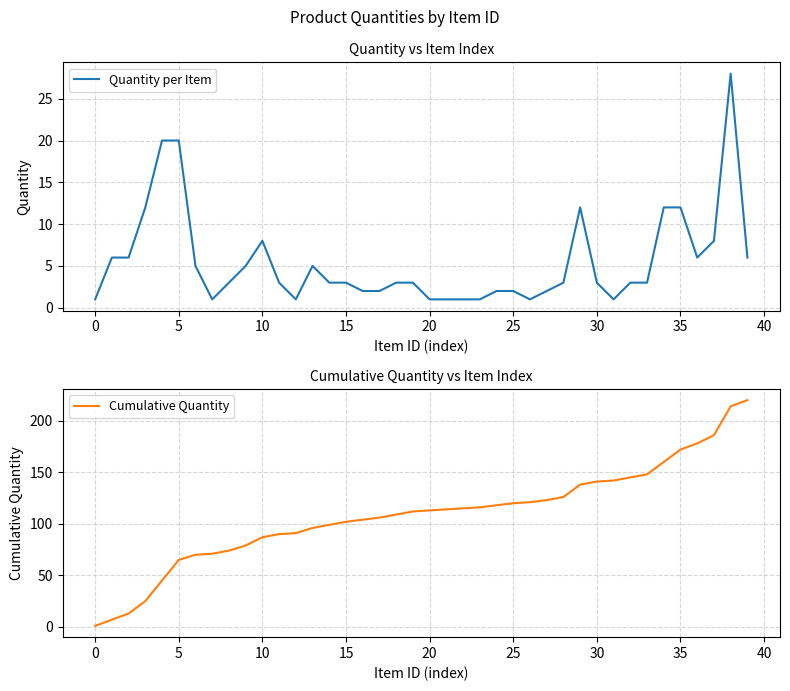

At 18, list the series in order from smallest to largest.

Quantity per Item, Cumulative Quantity